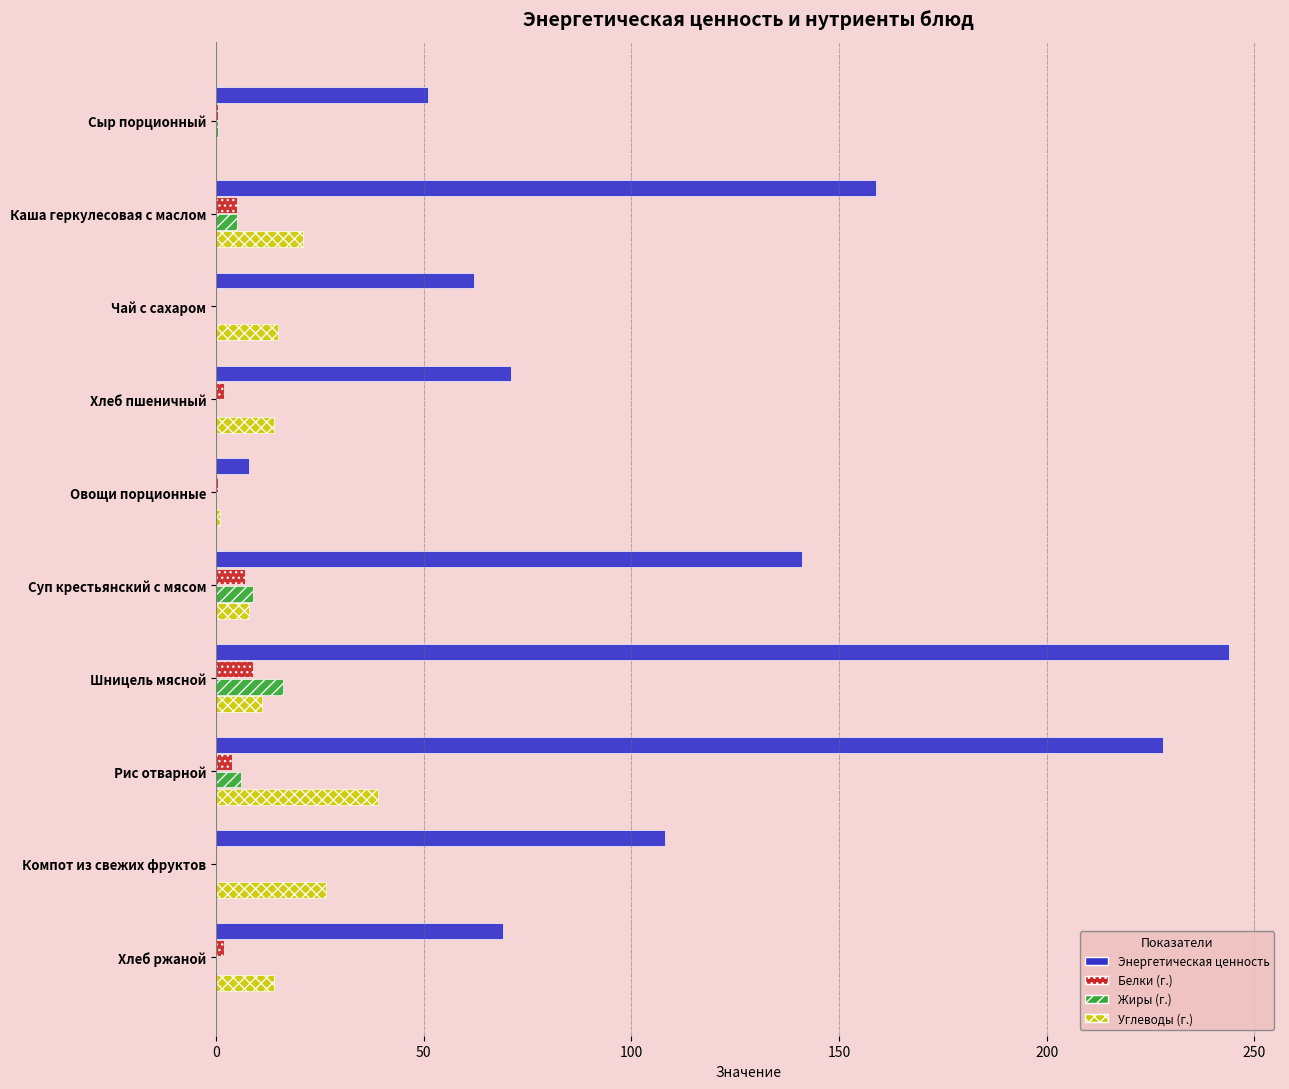

What is the highest value of the Белки (г.) series?

9.0